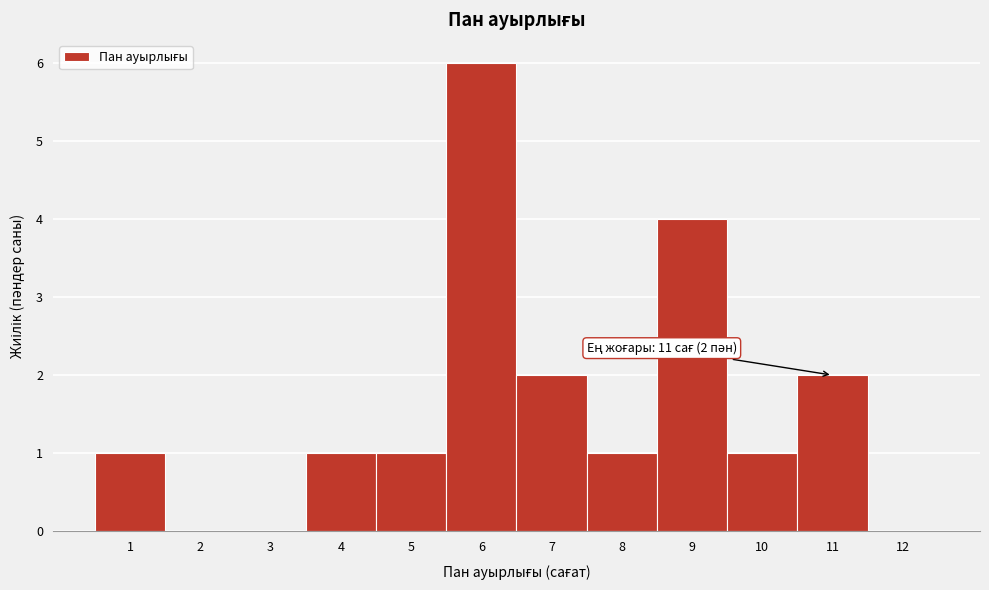

Which range on the x-axis has the tallest bar?

5.5 to 6.5